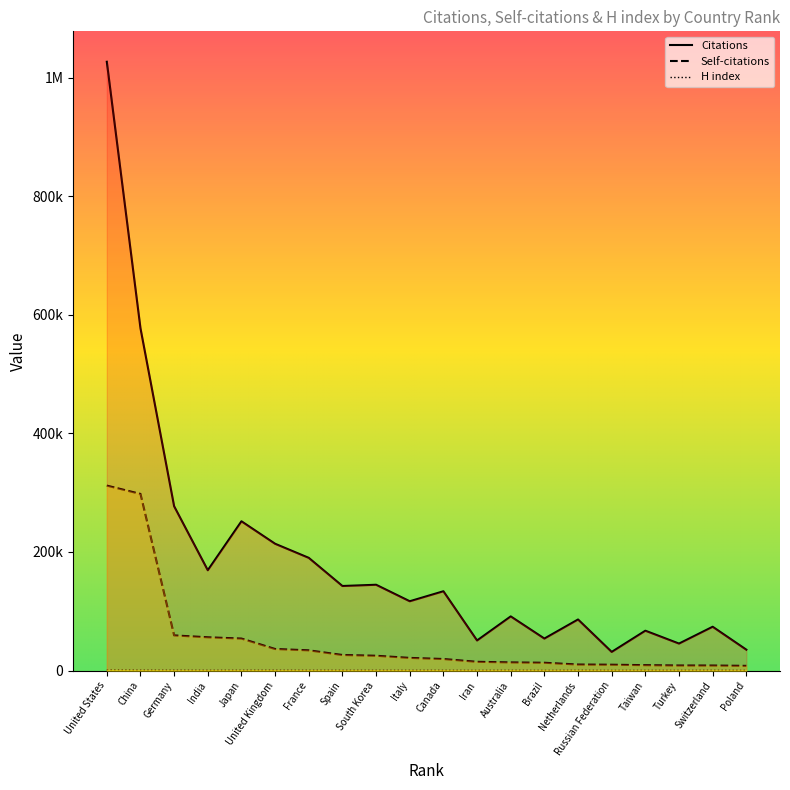

The value of Citations at Brazil is 53896. True or false?

True